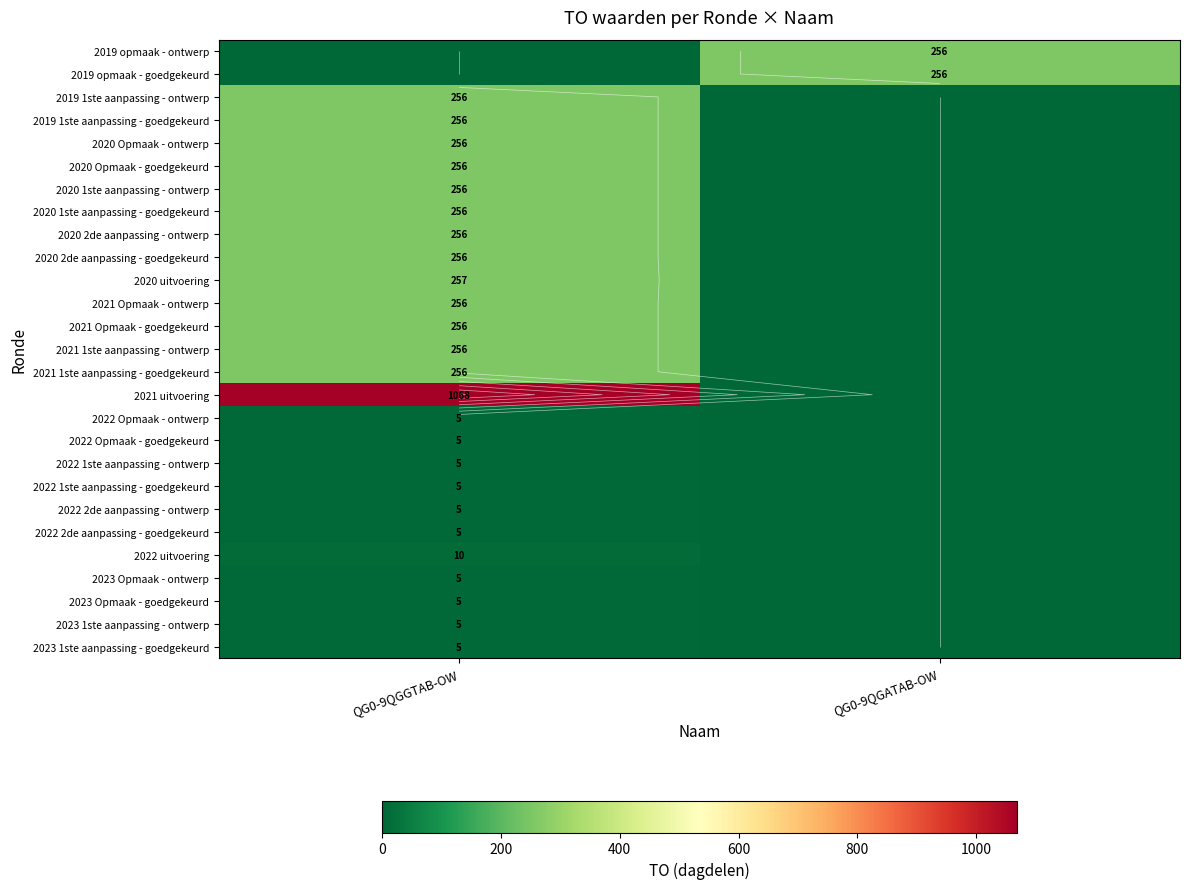

What is the difference between the 2021 Opmaak - goedgekeurd values at QG0-9QGGTAB-OW and QG0-9QGATAB-OW?

256